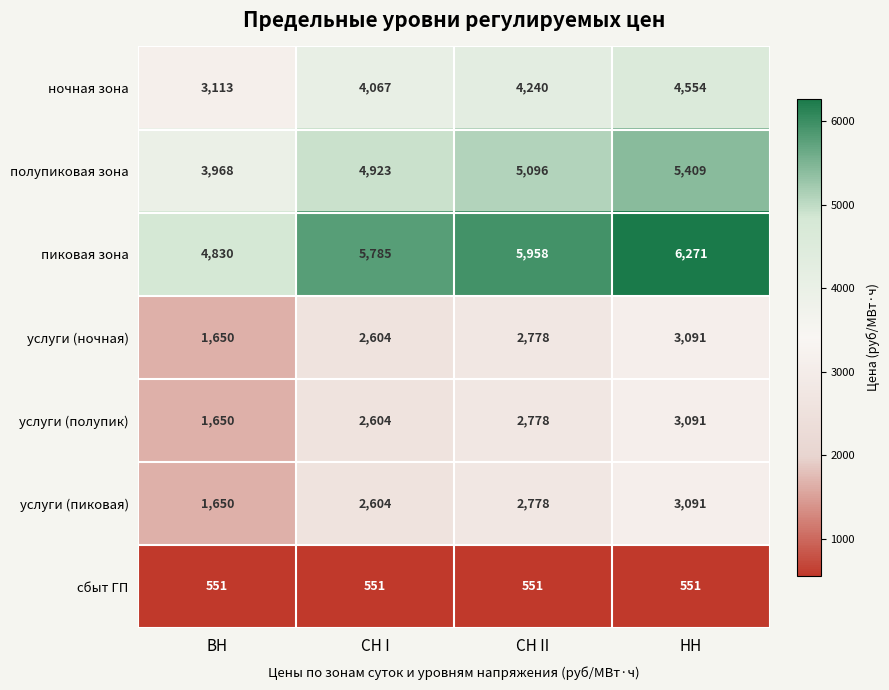

What is the difference between the услуги (полупик) values at НН and ВН?

1441